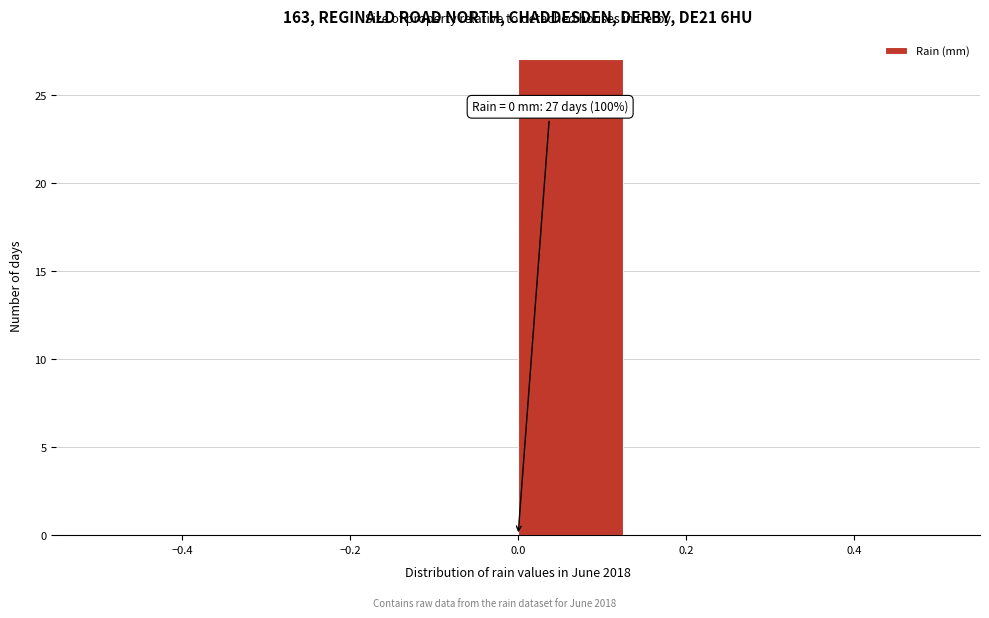

Over which range of the x-axis is the bar tallest?

0.000 to 0.125